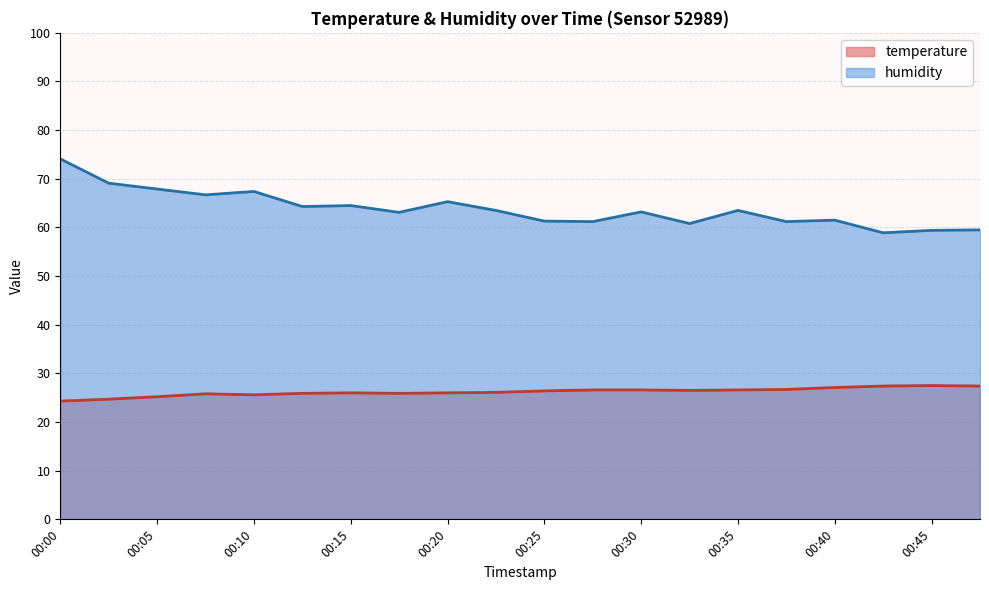

At which category does temperature reach its first local peak?

00:08